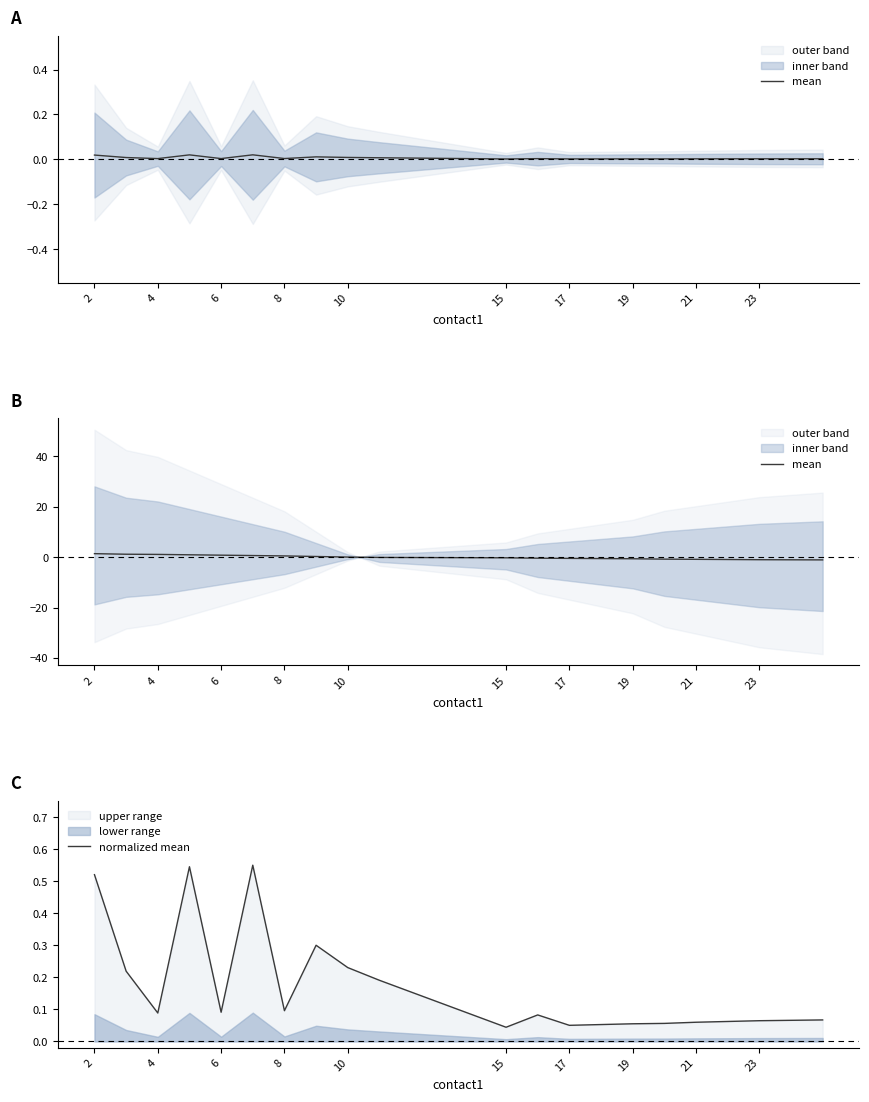

True or false: mean has more than 1 points higher than both neighbors.

False